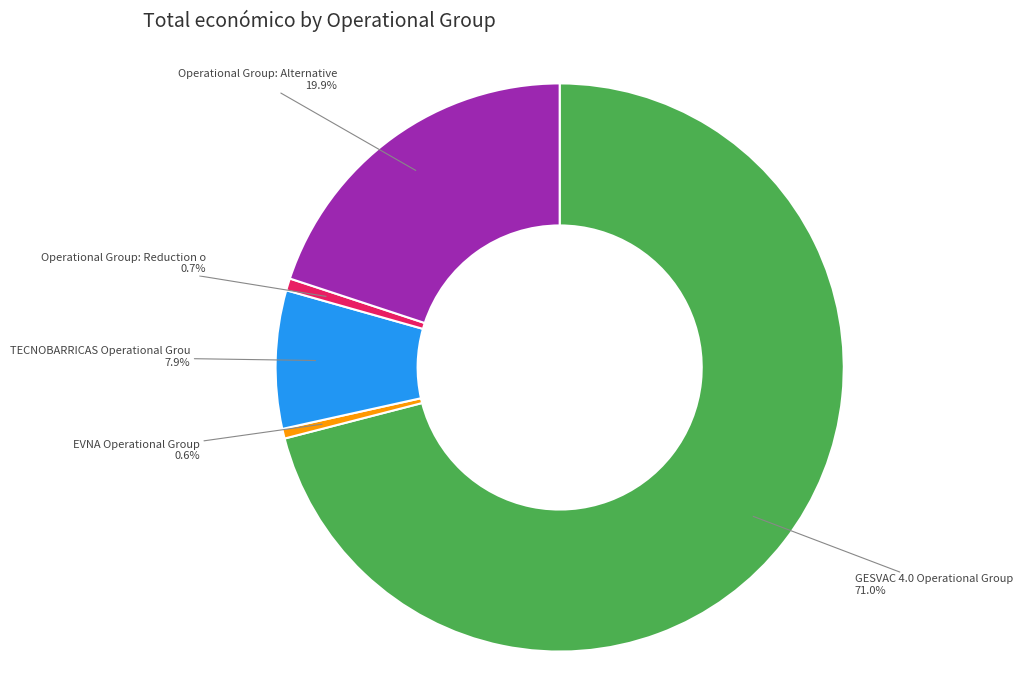

Is there a majority slice in this chart?

Yes